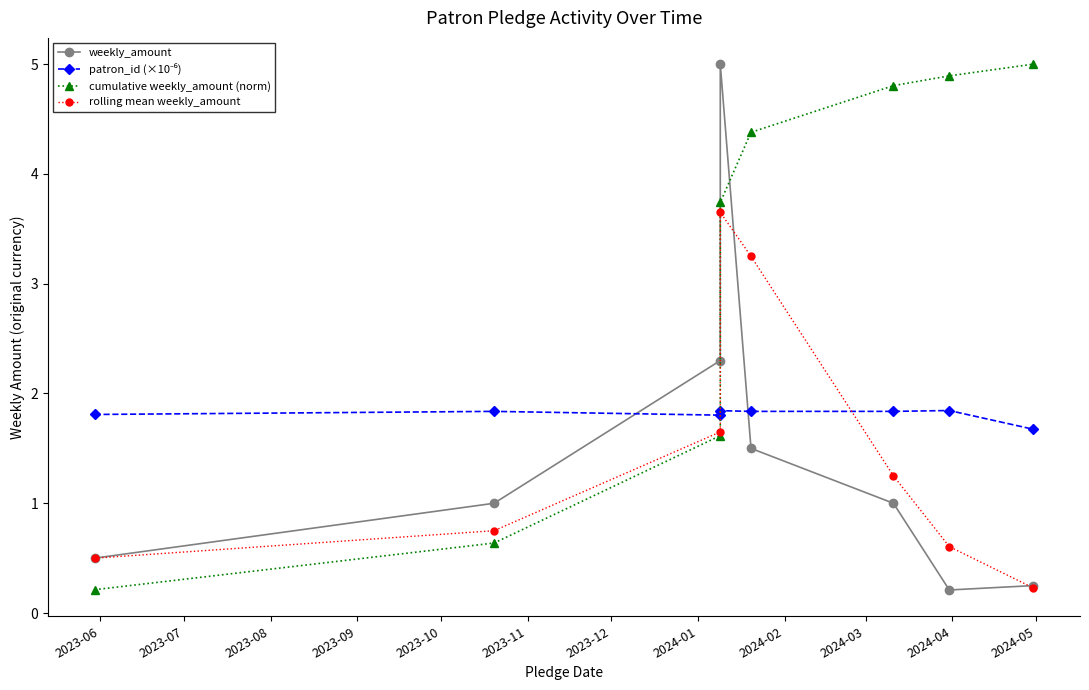

What are all the series names shown in the legend?

weekly_amount, patron_id (×10⁻⁶), cumulative weekly_amount (norm), rolling mean weekly_amount